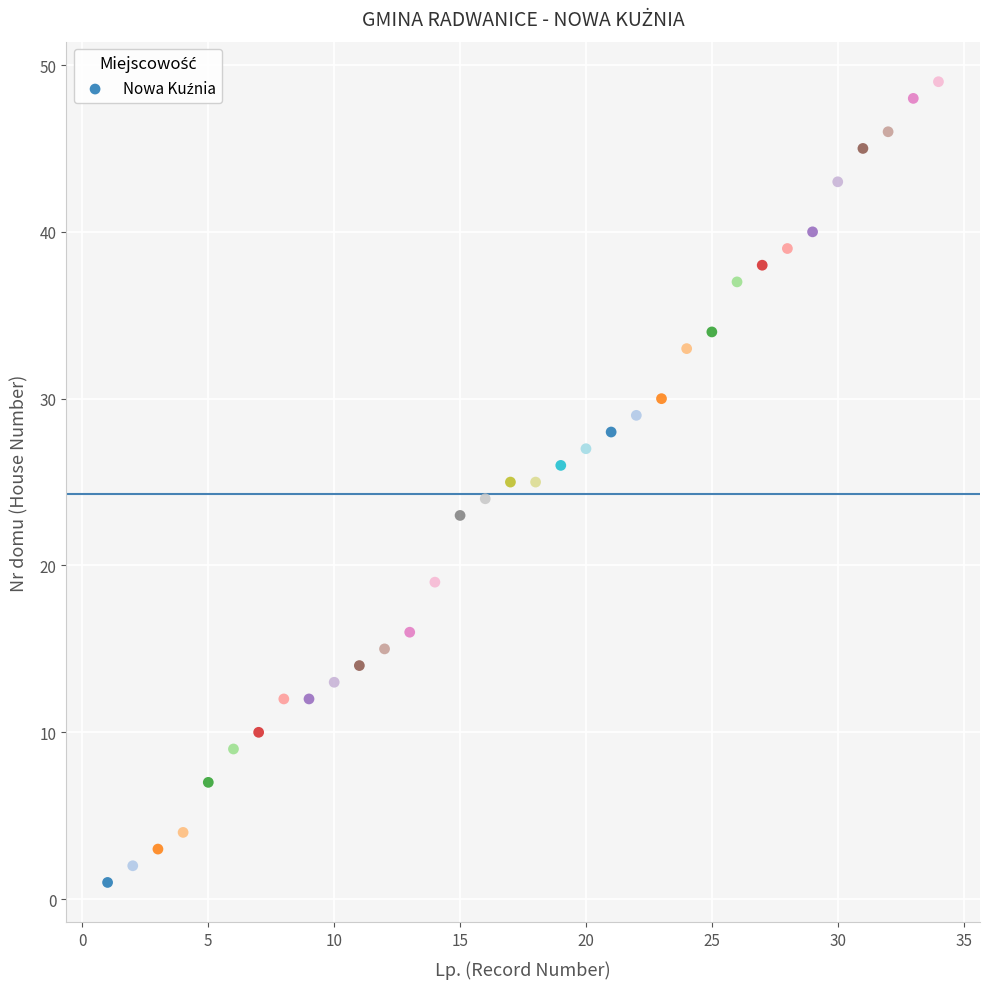

What is the range of X values (max minus min)?

33